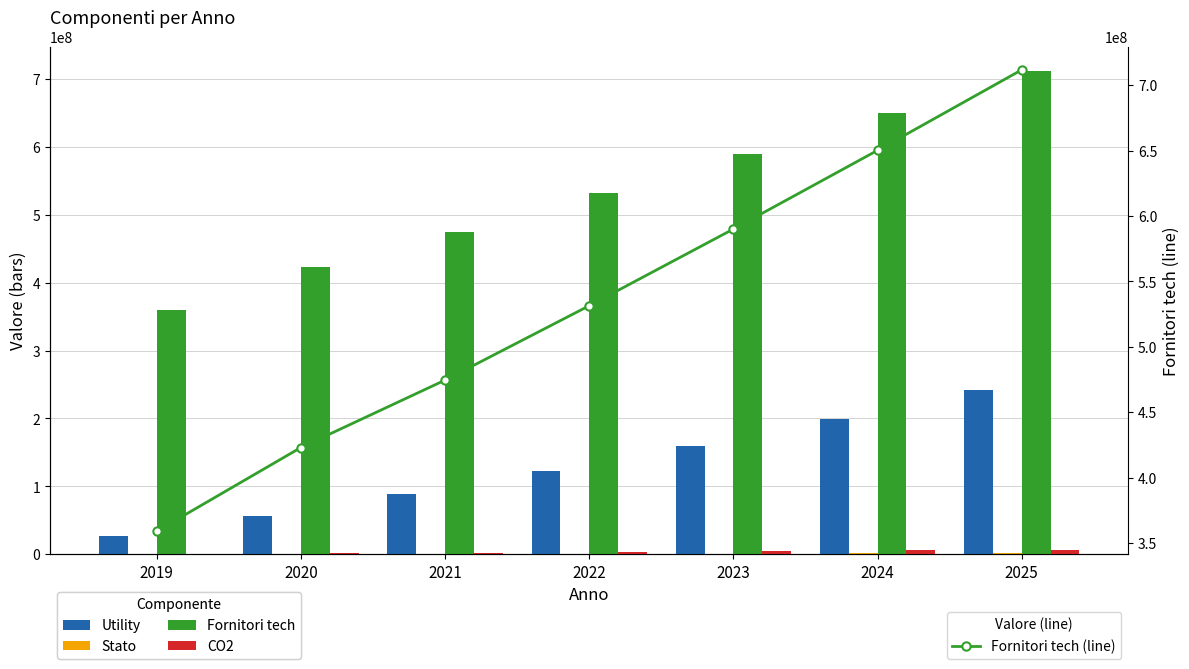

What is the sum of all Fornitori tech values?

3739978291.6